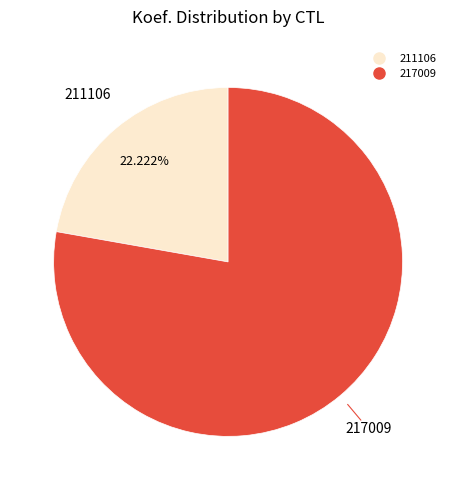

To the nearest percent, what is the combined percentage of 211106 and 217009?

100%